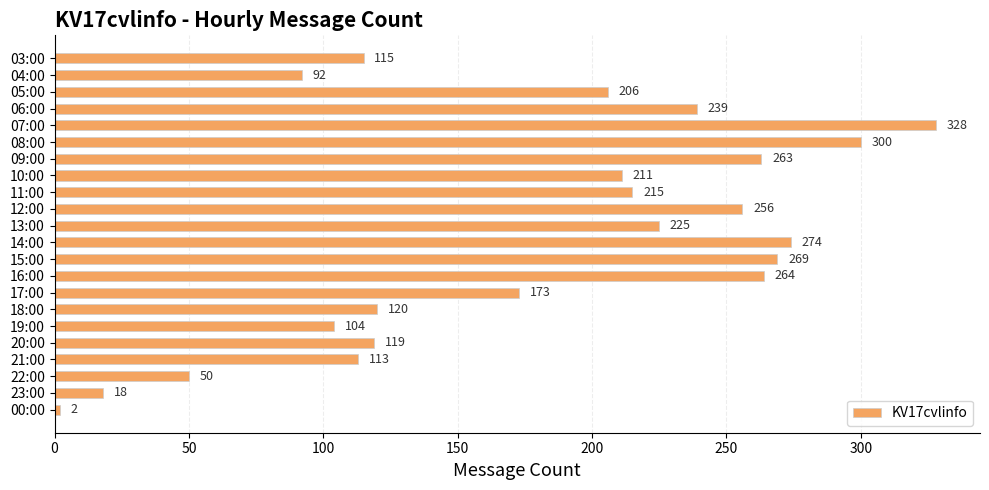

Reading top to bottom, what are all the values shown in this chart?

115	92	206	239	328	300	263	211	215	256	225	274	269	264	173	120	104	119	113	50	18	2